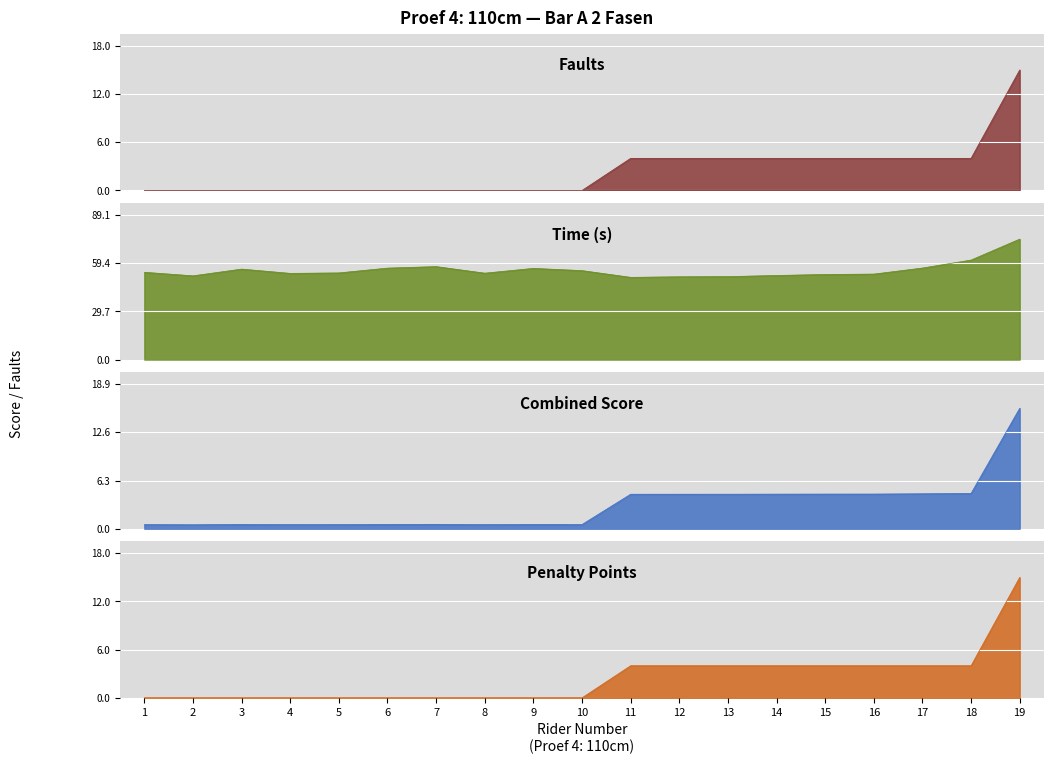

Between 14 and 4, which is larger?

14